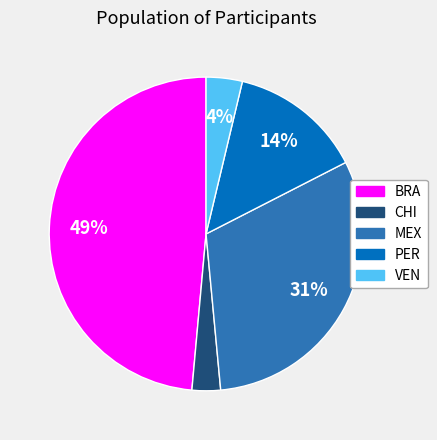

Is there a majority slice in this chart?

No